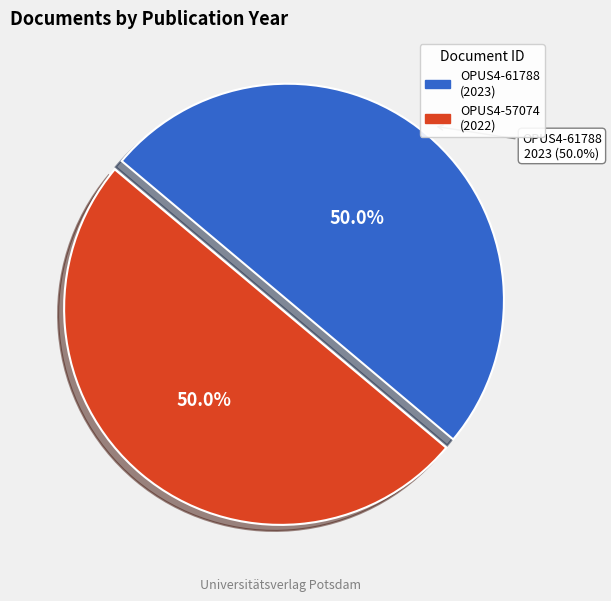

True or false: OPUS4-61788 accounts for 58% of the total.

False